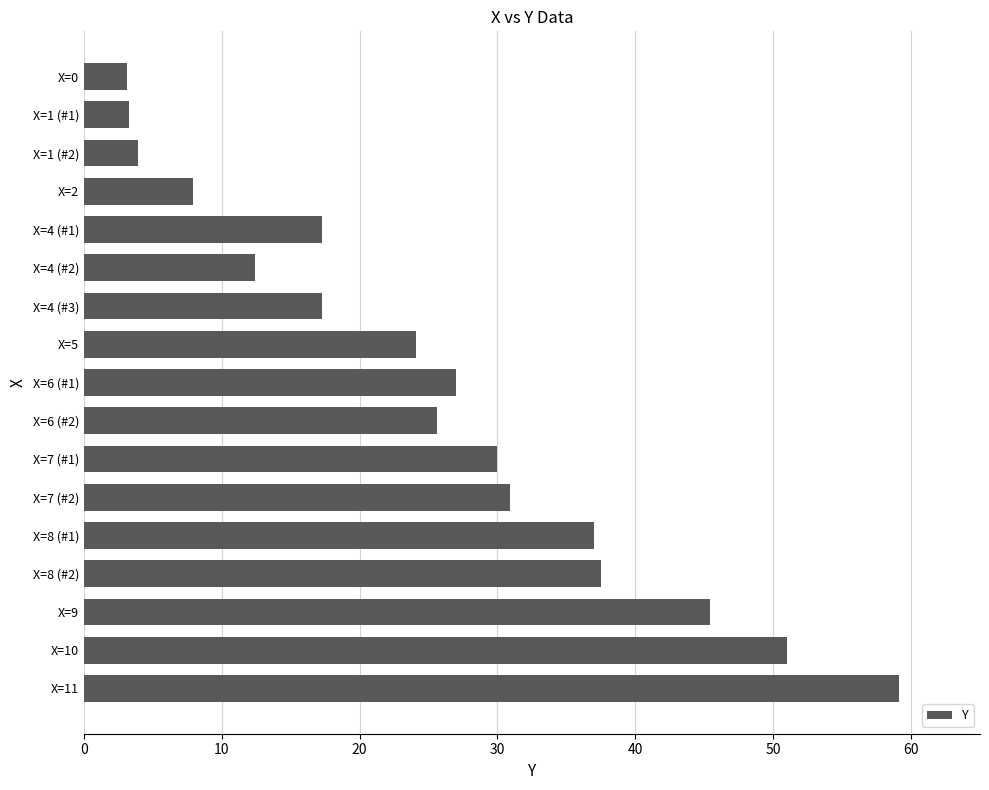

What is the difference between the maximum and second lowest values?

55.8